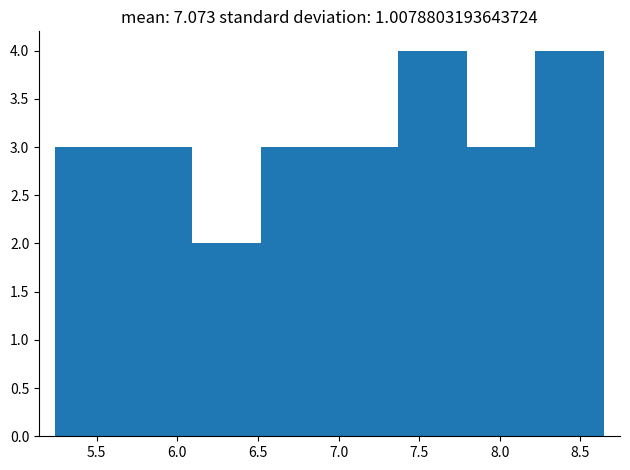

What is the height of the bar covering 6.50 to 6.95 on the x-axis? Neither the bar edges nor the heights are printed on the chart, so give them approximately, as read against the axes.

3